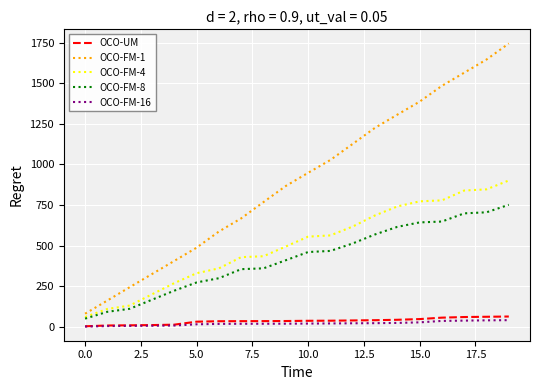

Count the number of data series in this chart.

5